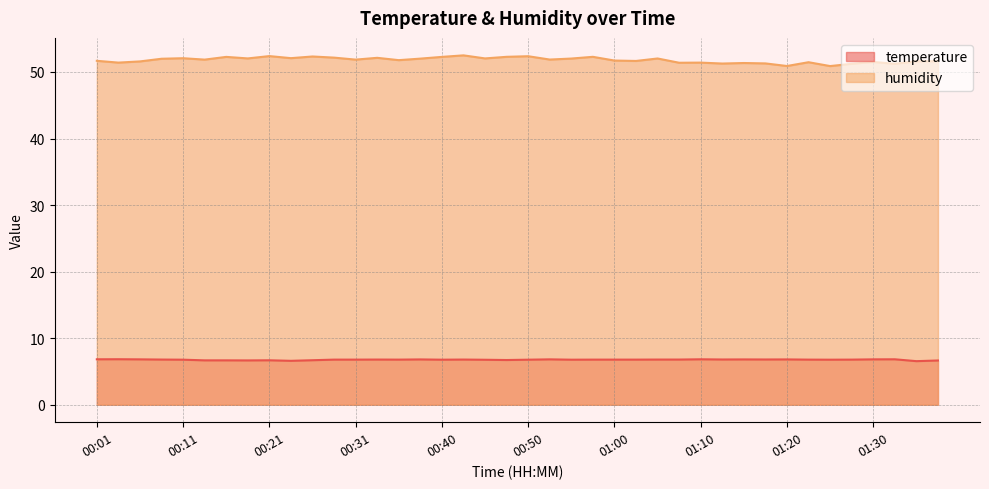

Reading left to right, transcribe all the data shown in this chart.

temperature: 6.8	6.8	6.8	6.8	6.8	6.7	6.7	6.7	6.7	6.6	6.7	6.8	6.8	6.8	6.8	6.8	6.8	6.8	6.8	6.7	6.8	6.8	6.8	6.8	6.8	6.8	6.8	6.8	6.8	6.8	6.8	6.8	6.8	6.8	6.8	6.8	6.8	6.8	6.5	6.7
humidity: 51.7	51.4	51.6	52.0	52.1	51.9	52.3	52.0	52.4	52.1	52.3	52.2	51.9	52.1	51.8	52.0	52.3	52.5	52.0	52.3	52.4	51.9	52.0	52.3	51.7	51.7	52.0	51.4	51.4	51.3	51.4	51.3	50.9	51.5	50.9	51.2	51.5	51.2	51.6	51.6